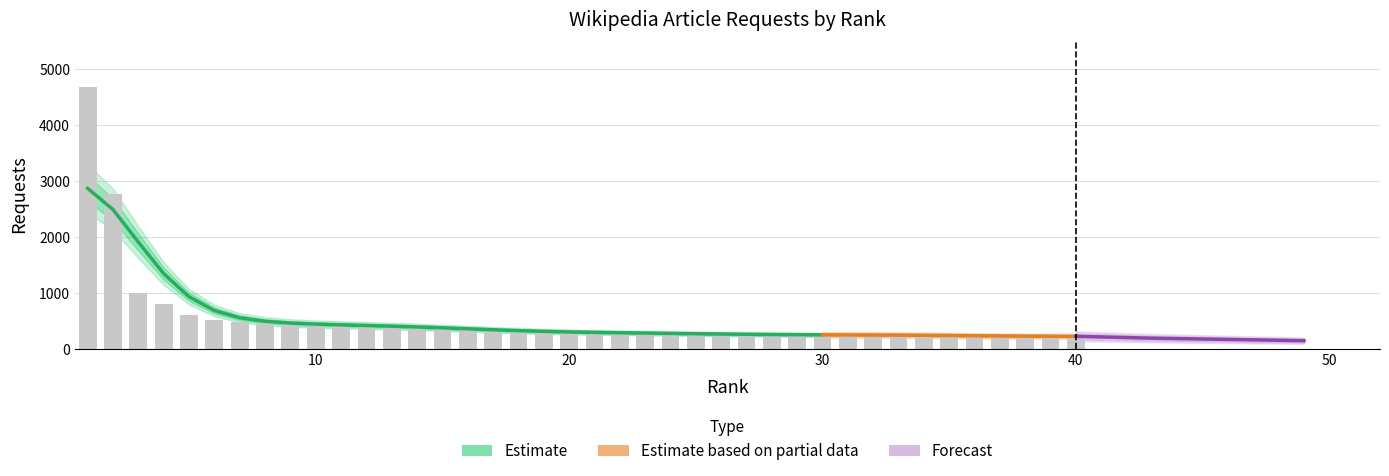

Reading left to right, list all the values displayed in this chart.

1=4684	2=2758	3=1006	4=804	5=602	6=515	7=473	8=465	9=449	10=441	11=420	12=419	13=406	14=403	15=380	16=357	17=338	18=315	19=302	20=296	21=294	22=288	23=281	24=277	25=269	26=261	27=259	28=254	29=251	30=251	31=248	32=246	33=245	34=245	35=245	36=231	37=226	38=225	39=224	40=220